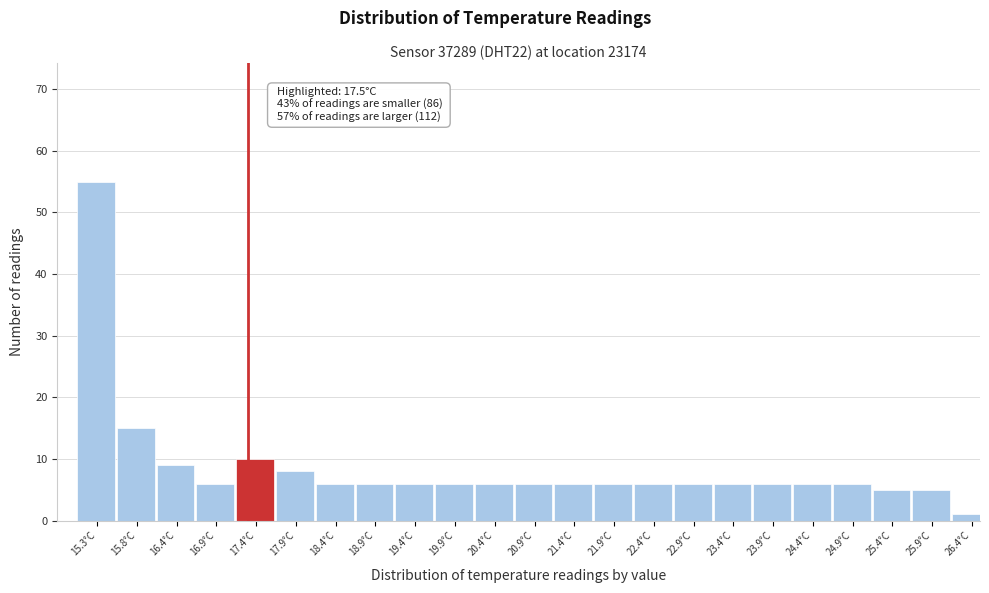

Reading left to right, list all the values displayed in this chart.

15.3°C=55	15.8°C=15	16.4°C=9	16.9°C=6	17.4°C=10	17.9°C=8	18.4°C=6	18.9°C=6	19.4°C=6	19.9°C=6	20.4°C=6	20.9°C=6	21.4°C=6	21.9°C=6	22.4°C=6	22.9°C=6	23.4°C=6	23.9°C=6	24.4°C=6	24.9°C=6	25.4°C=5	25.9°C=5	26.4°C=1